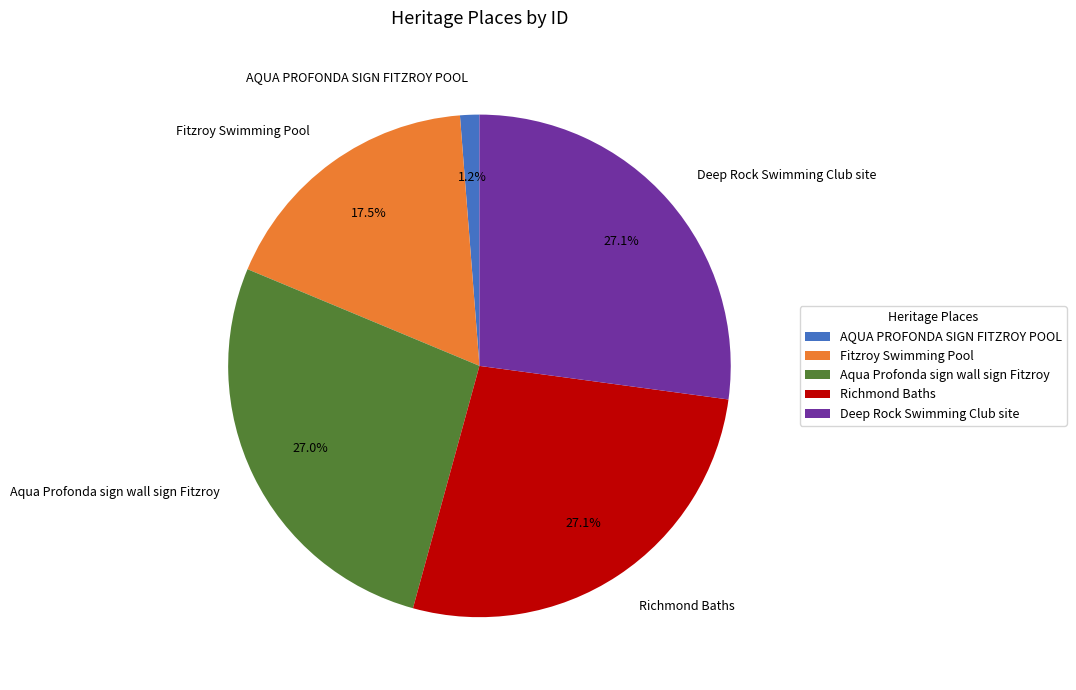

To the nearest percent, what portion does Richmond Baths represent?

27%